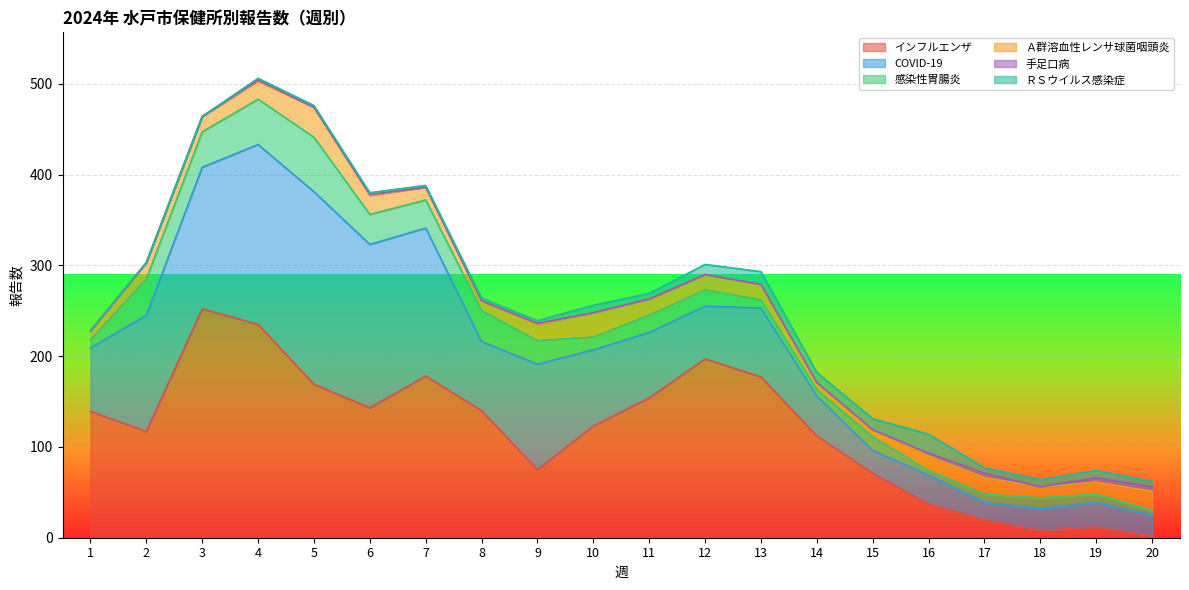

What is the difference between the maximum and minimum values in the Ａ群溶血性レンサ球菌咽頭炎 series?

25